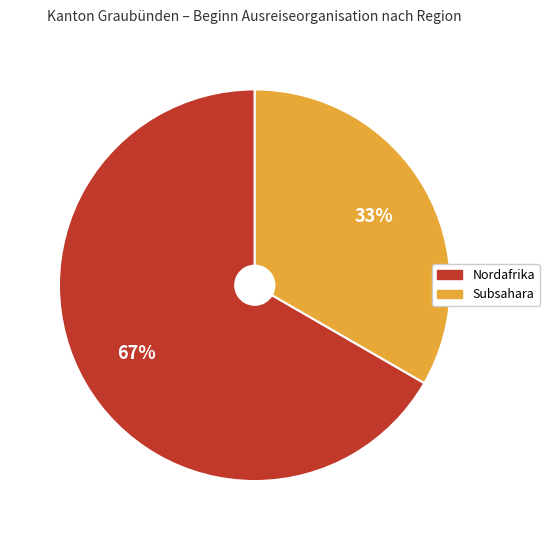

How many slices are in this pie chart?

2